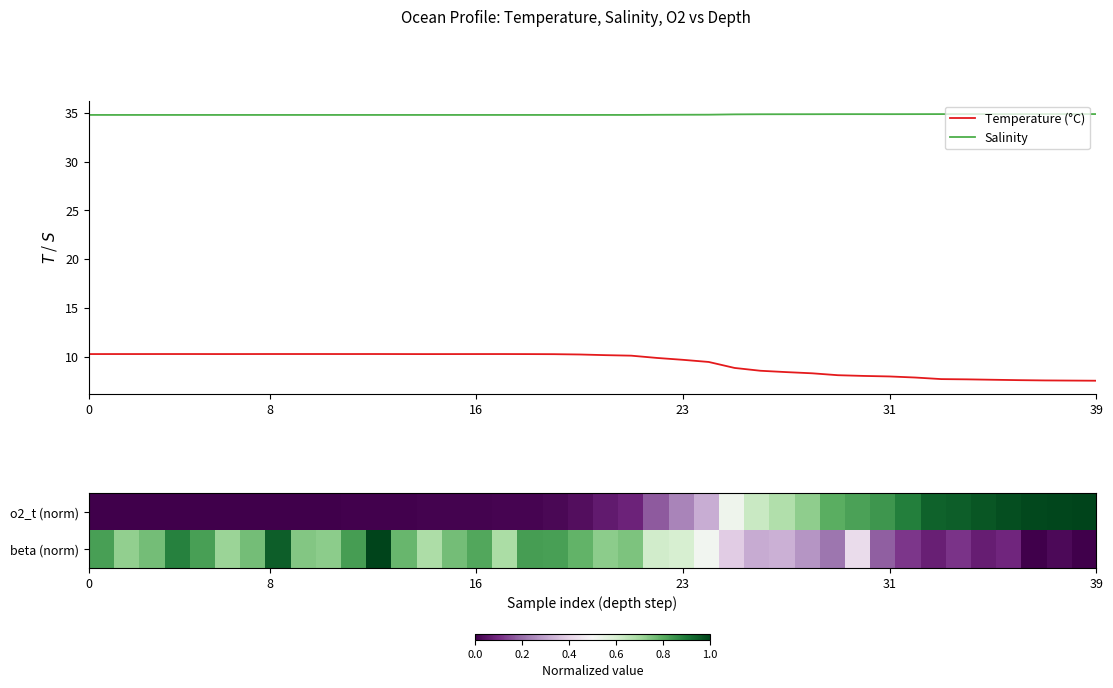

True or false: Salinity and Temperature (°C) intersect in this chart.

False